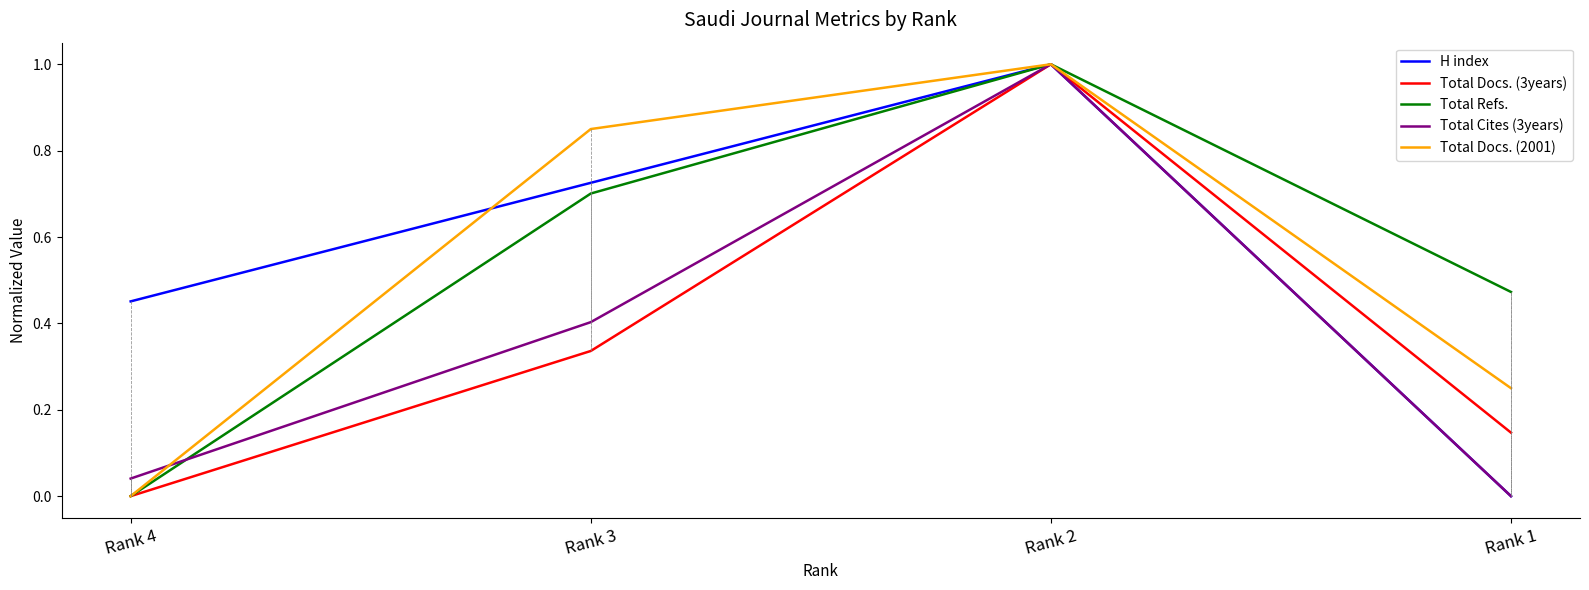

At Rank 3, list the series in order from largest to smallest.

Total Docs. (2001), H index, Total Refs., Total Cites (3years), Total Docs. (3years)